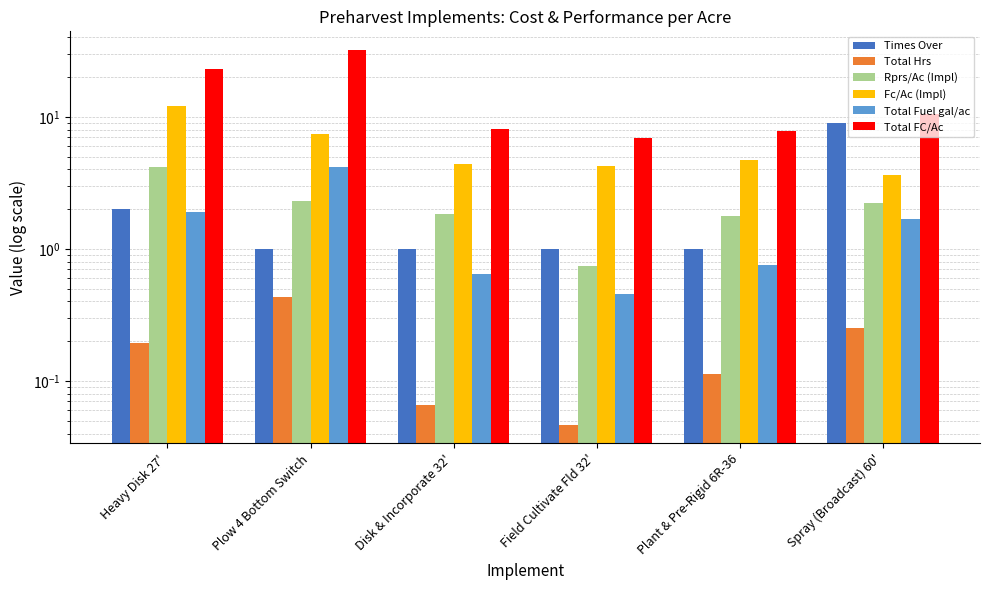

Which series has the largest total across all categories?

Total FC/Ac